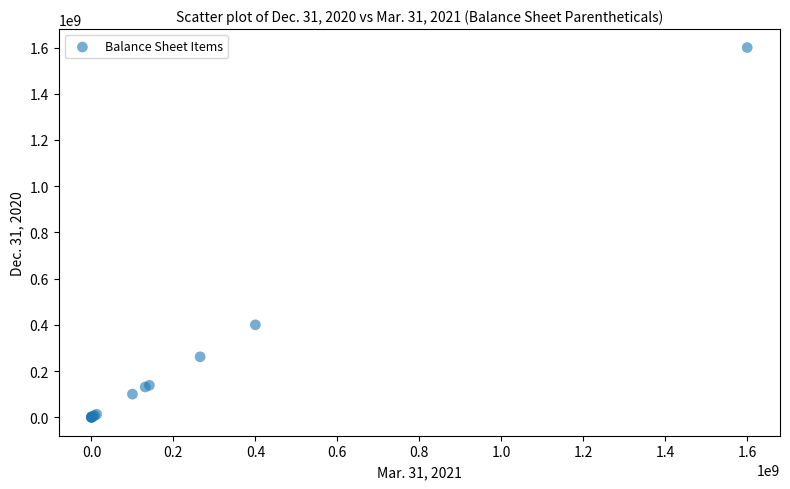

What Y value in the scatter plot is closest to 800000000?

400000000.0